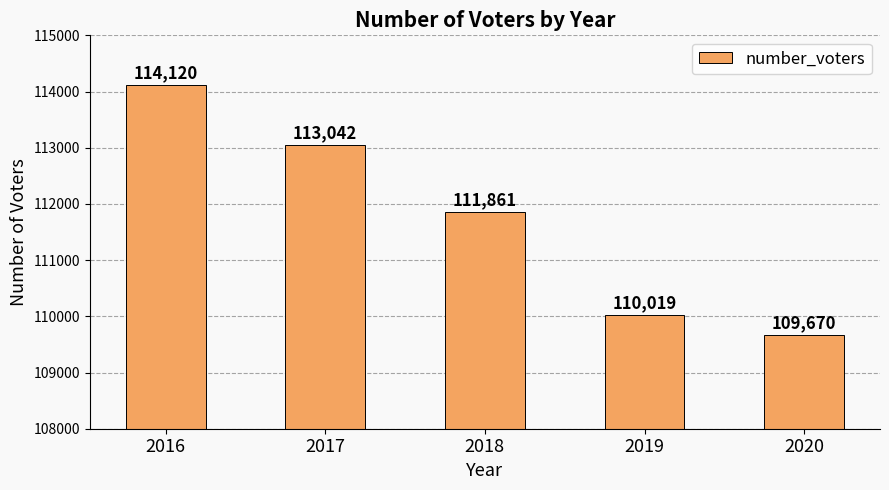

Reading left to right, what are all the values shown in this chart?

114120	113042	111861	110019	109670